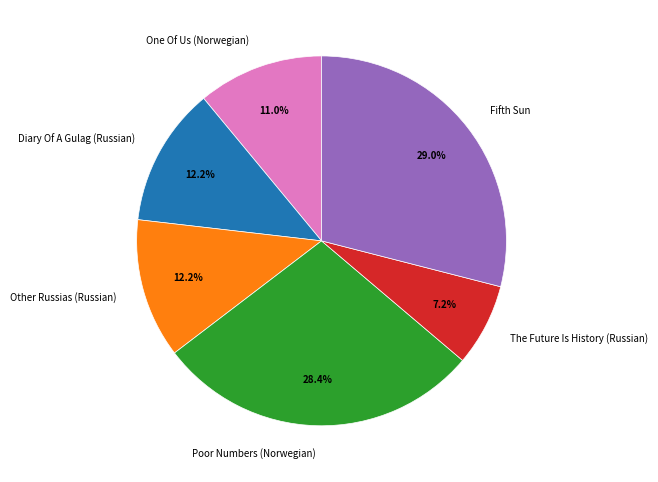

Between The Future Is History (Russian) and Poor Numbers (Norwegian), which is larger?

Poor Numbers (Norwegian)